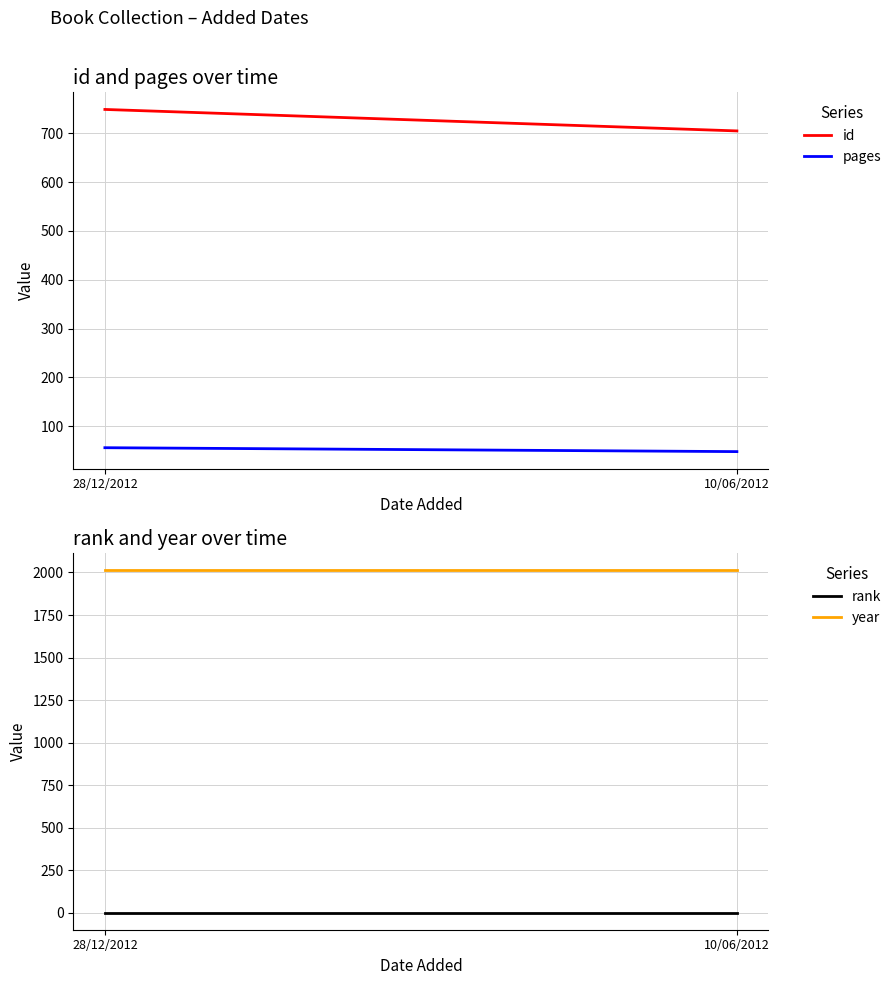

What is the lowest value of the id series?

705